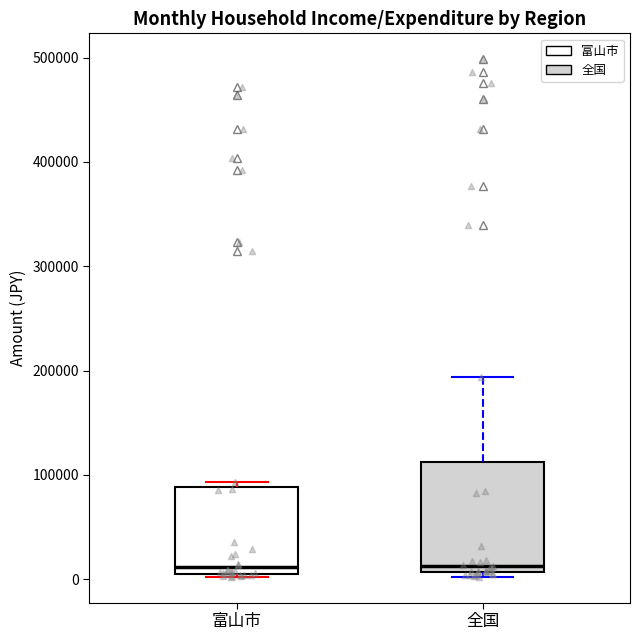

Which box is the tallest, from its lower edge to its upper edge?

全国